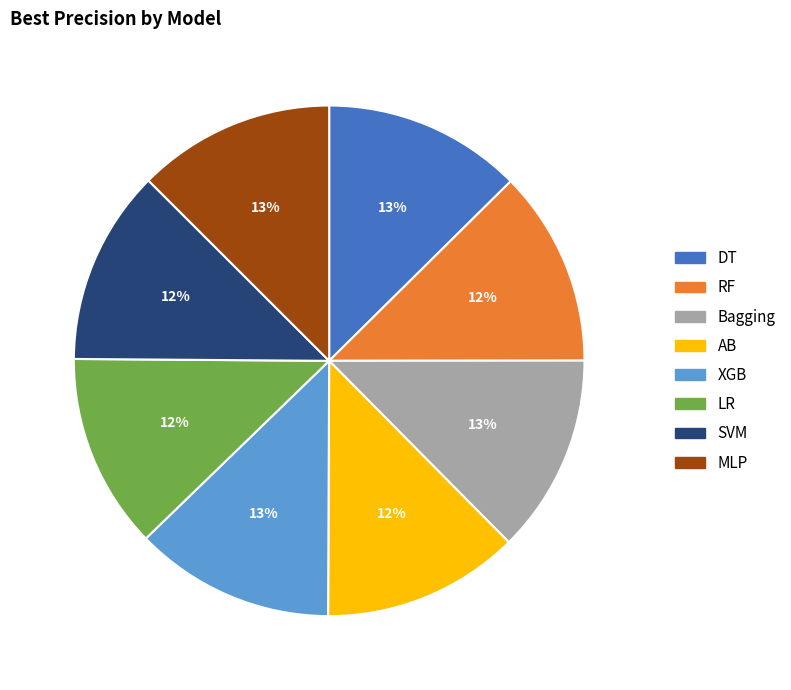

Is the sum of Bagging and MLP greater than half?

No